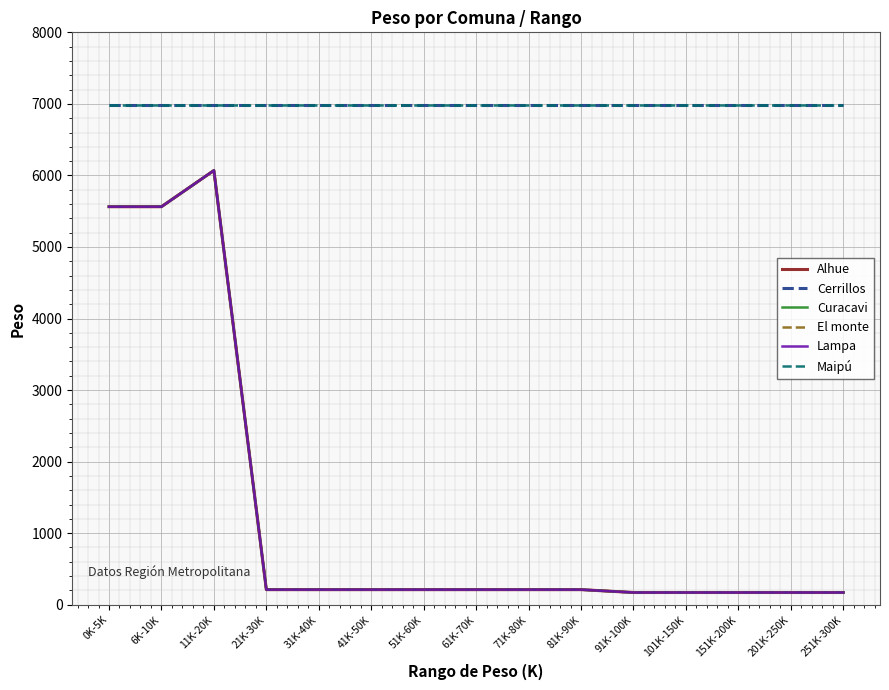

Does the chart display data point markers on the line(s)?

No